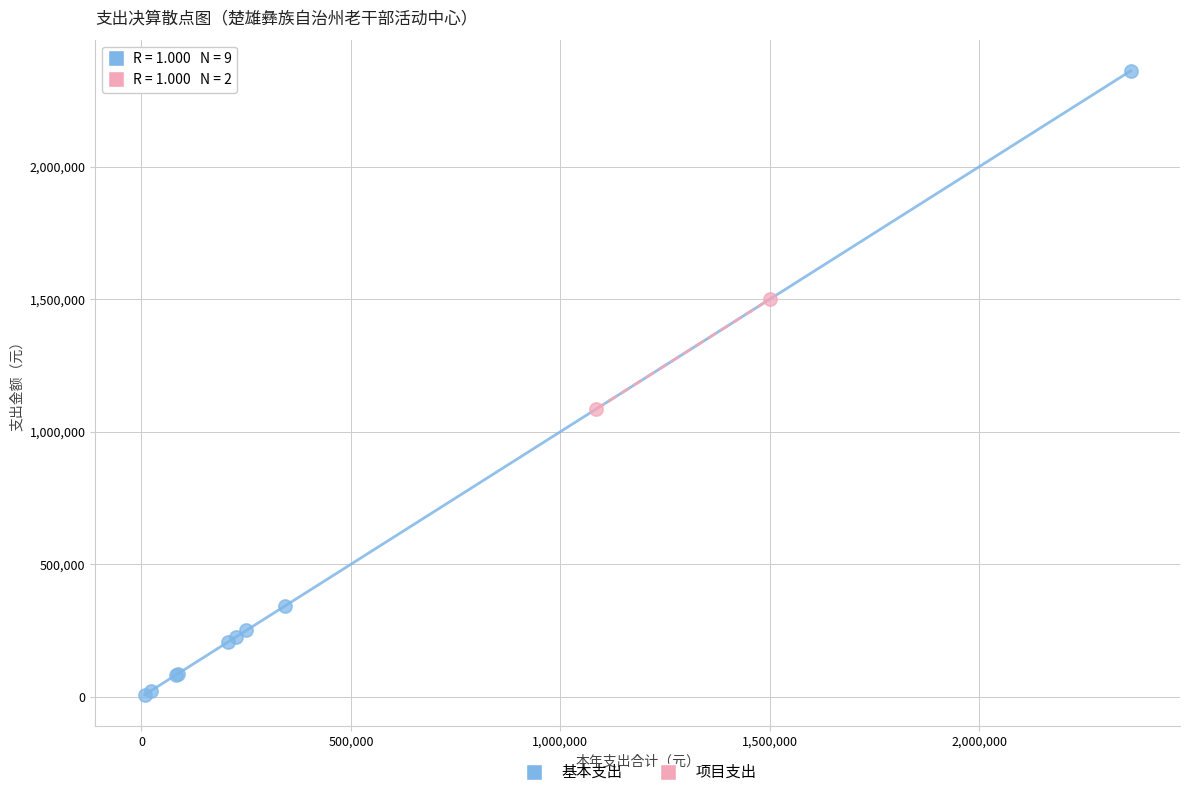

What are all the series names shown in the legend?

基本支出, 项目支出